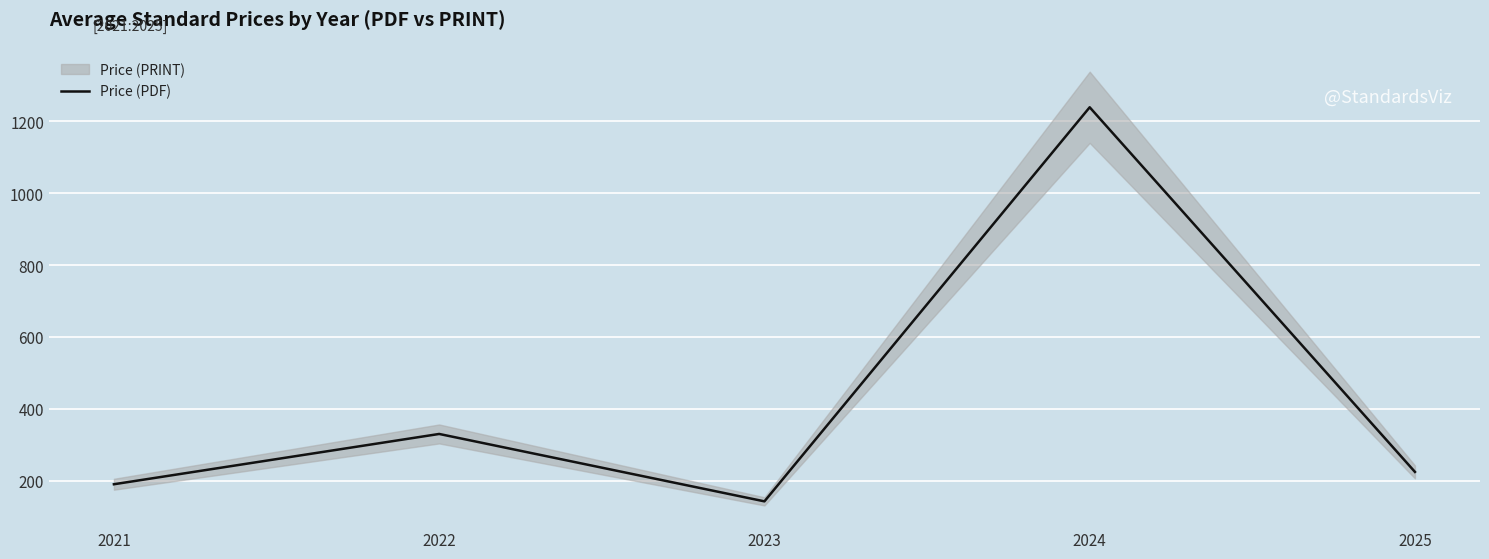

True or false: there are more than 0 points higher than both neighbors.

True